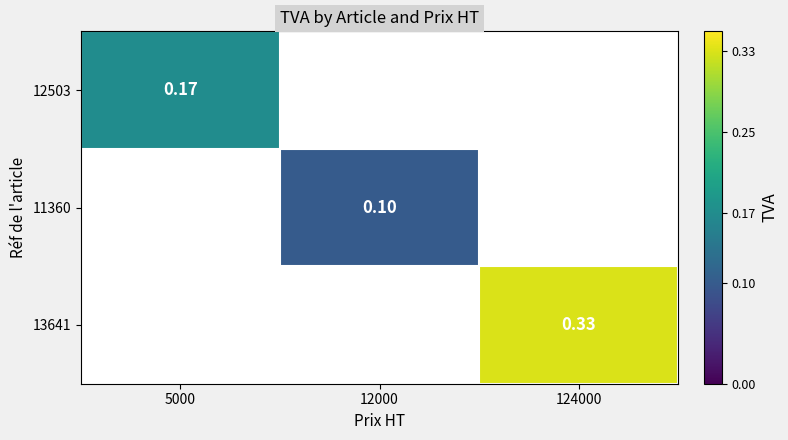

Is the value of 13641 at 124000 greater than the value of 12503 at 5000?

Yes